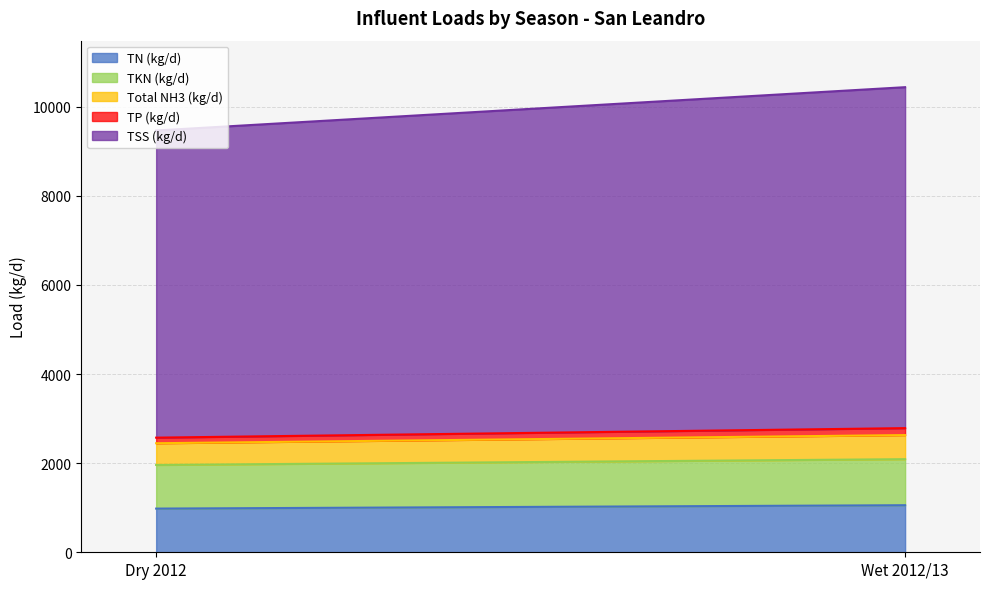

Rank the series at Dry 2012 from lowest to highest value.

TP (kg/d), Total NH3 (kg/d), TKN (kg/d), TN (kg/d), TSS (kg/d)